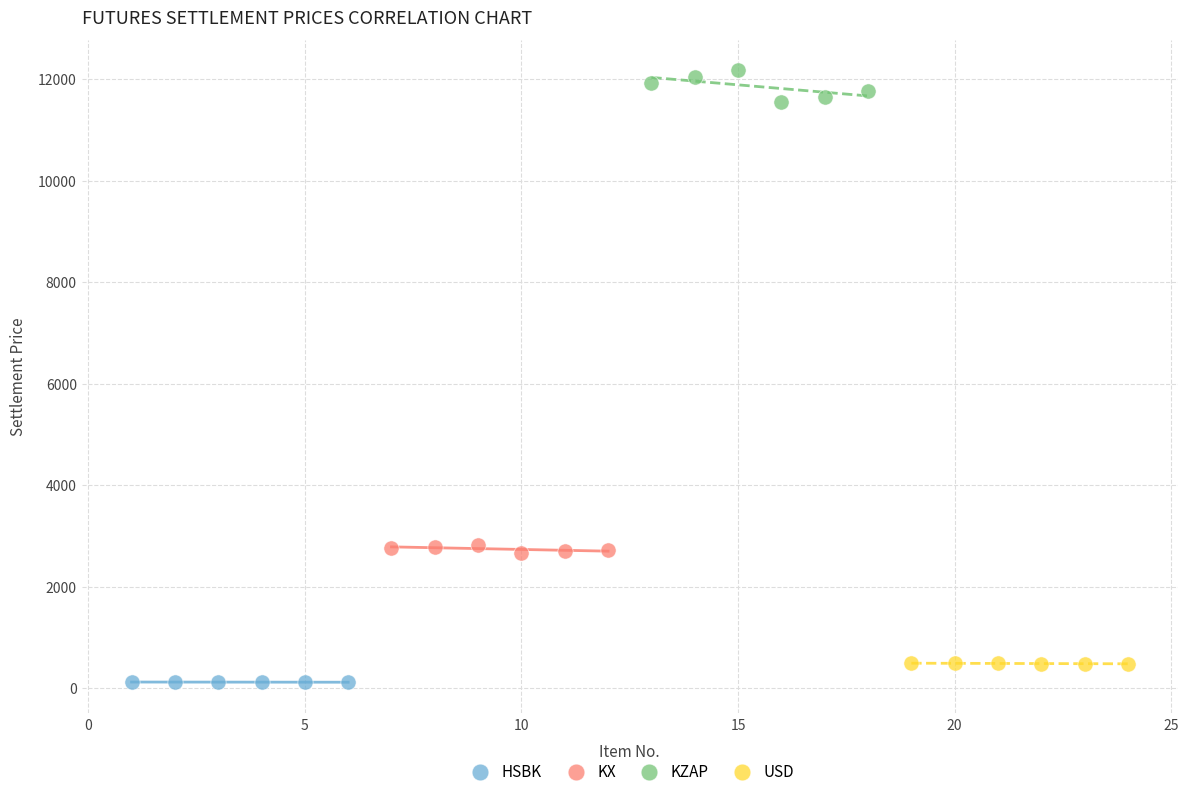

Which series reaches the minimum Y coordinate?

HSBK